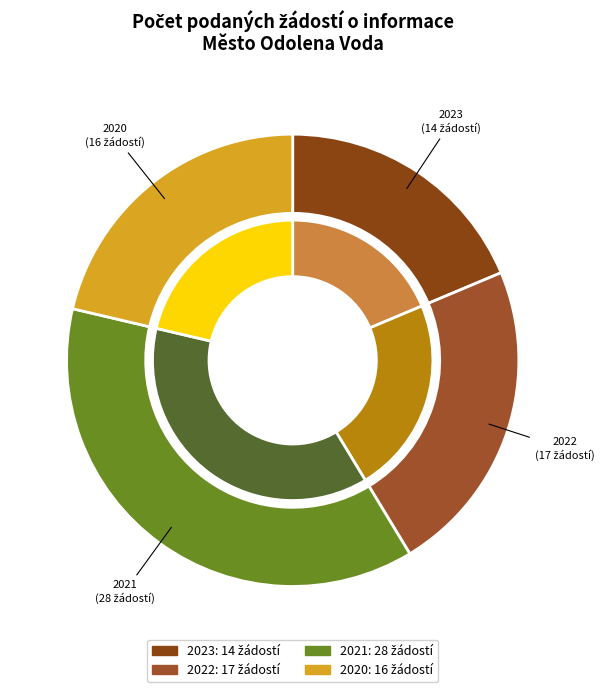

Which category has the biggest portion of the pie?

2021